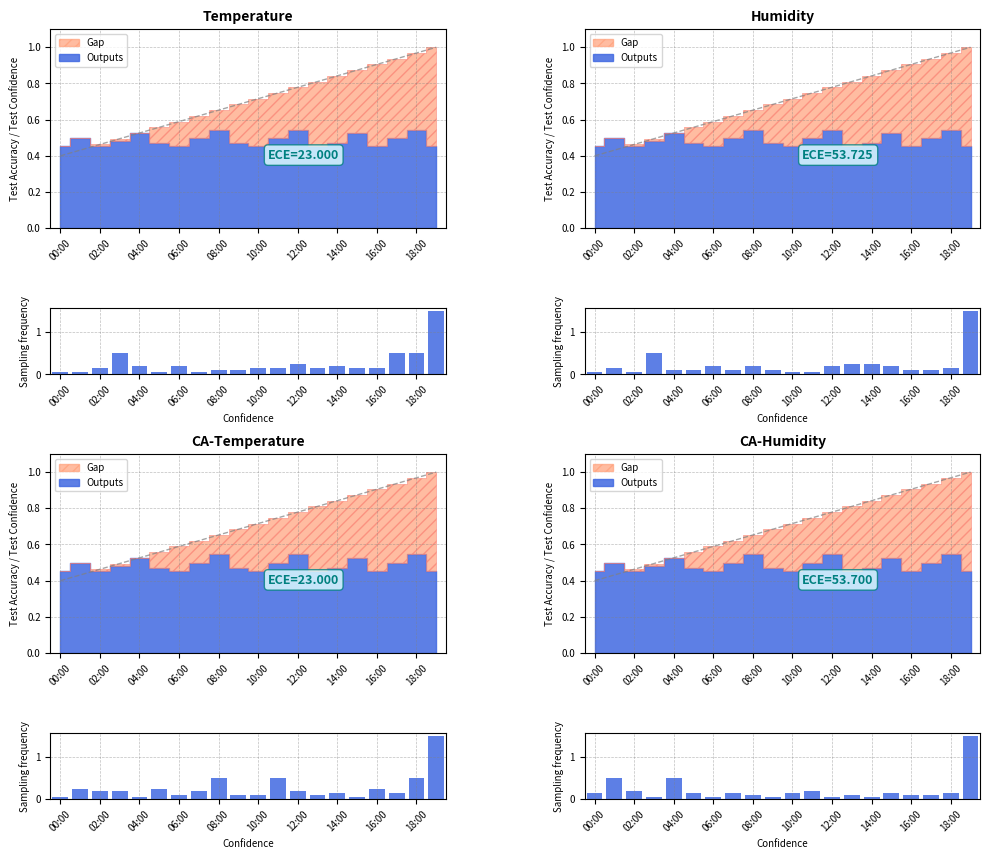

How many bars are there in total?

20